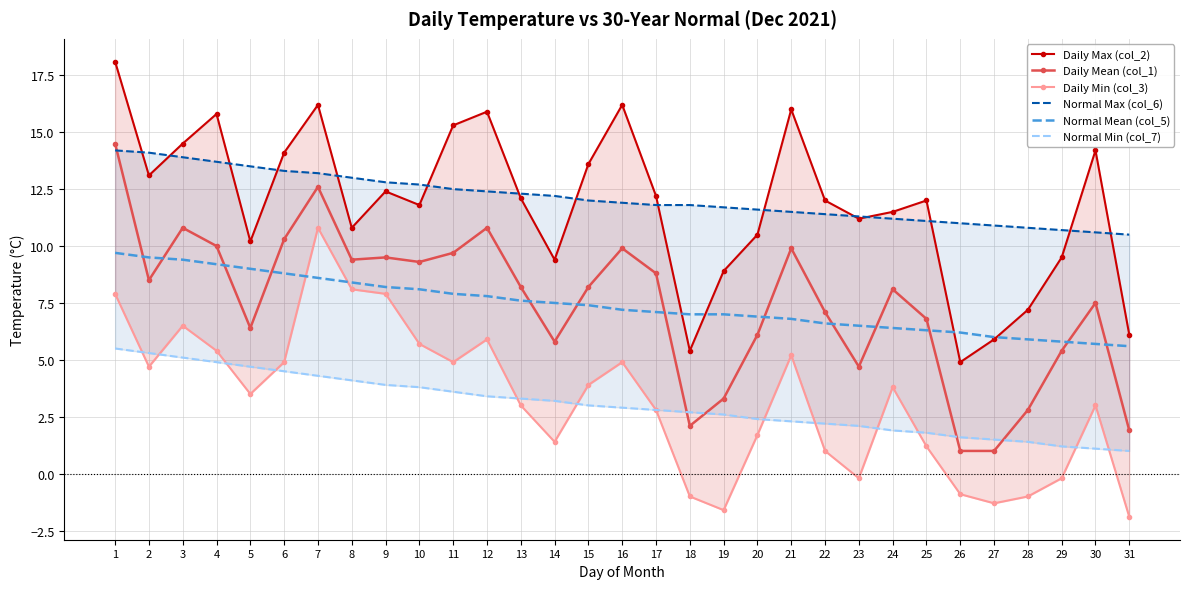

How many data points in Normal Min (col_7) are less than 2?

8